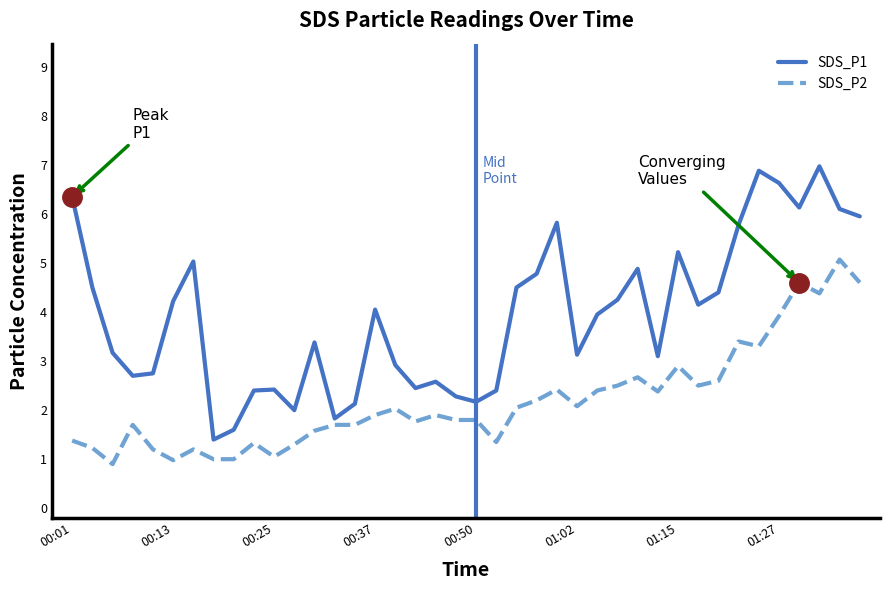

What is the lowest value of the SDS_P1 series?

1.4